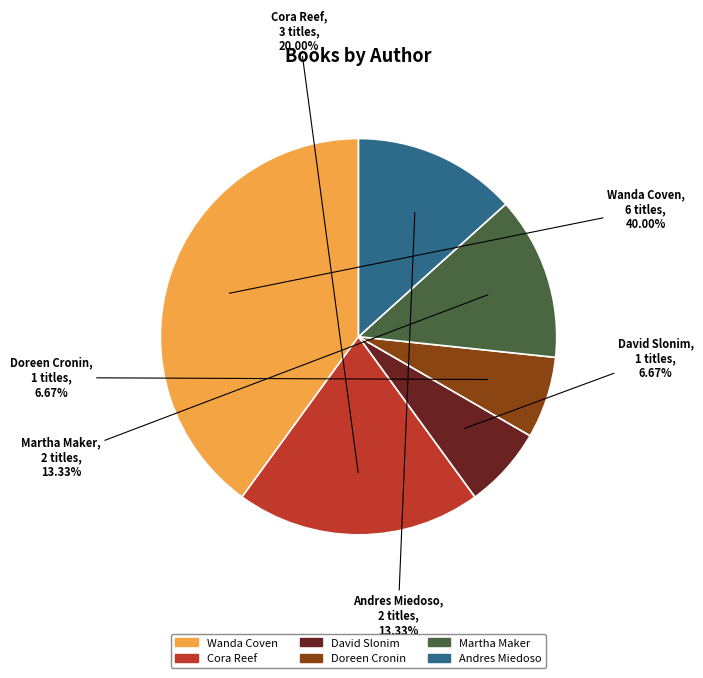

Is there a majority slice in this chart?

No